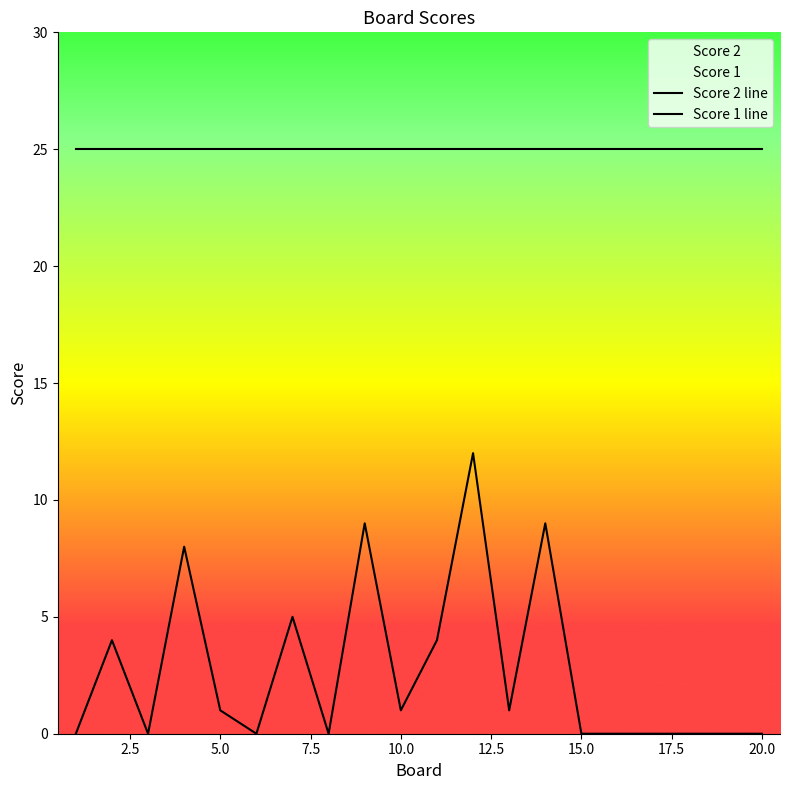

Reading left to right, extract all data points from this chart.

0	4	0	8	1	0	5	0	9	1	4	12	1	9	0	0	0	0	0	0